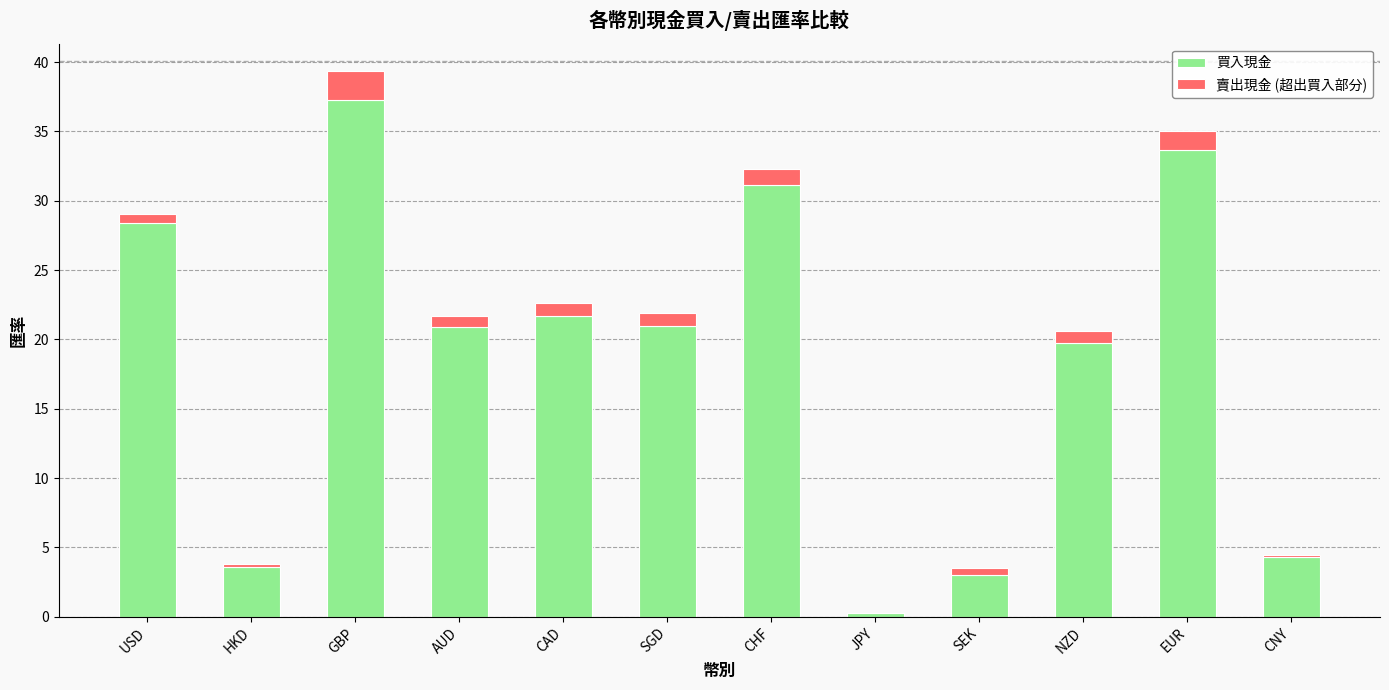

What is the total value across all series at EUR?

35.0